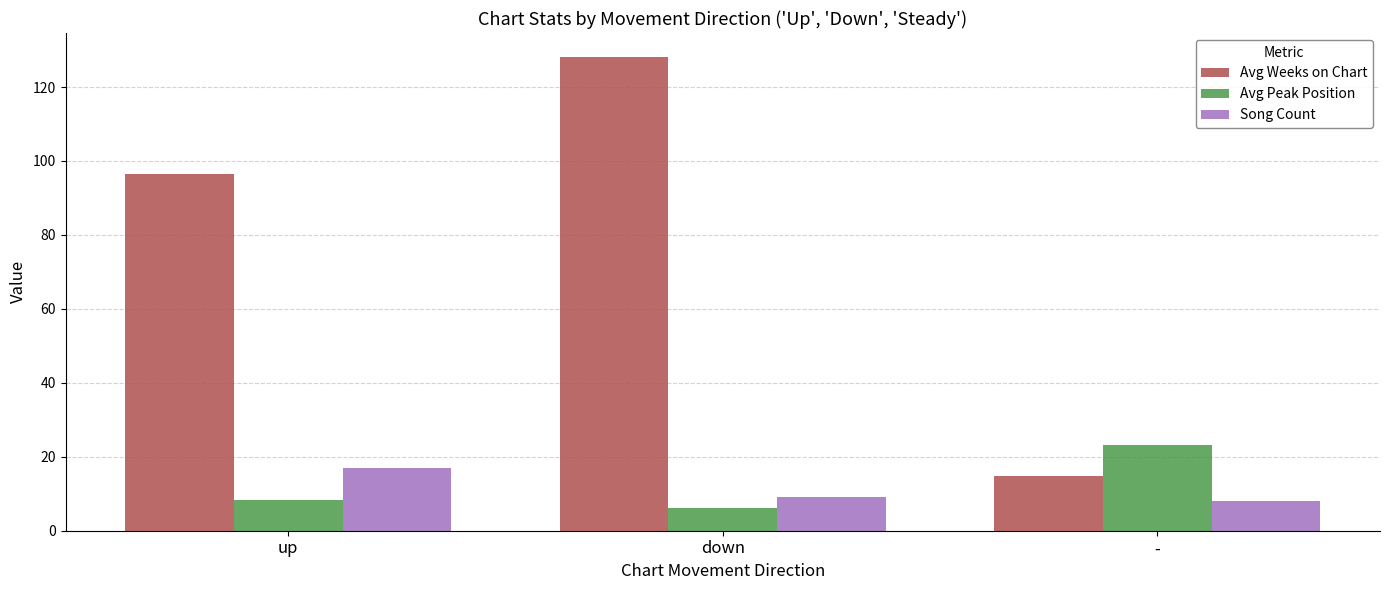

Which series has the largest total across all categories?

Avg Weeks on Chart